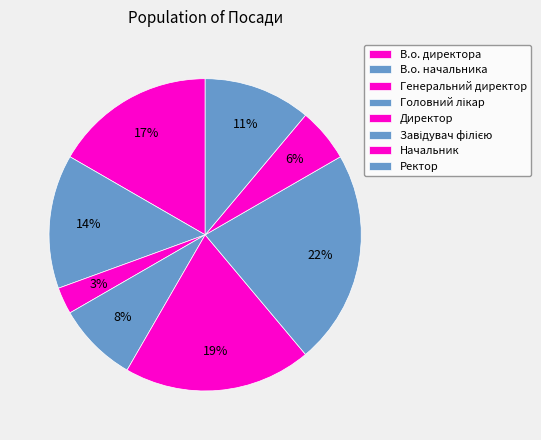

What percentage is the В.о. начальника slice, to the nearest percent?

14%